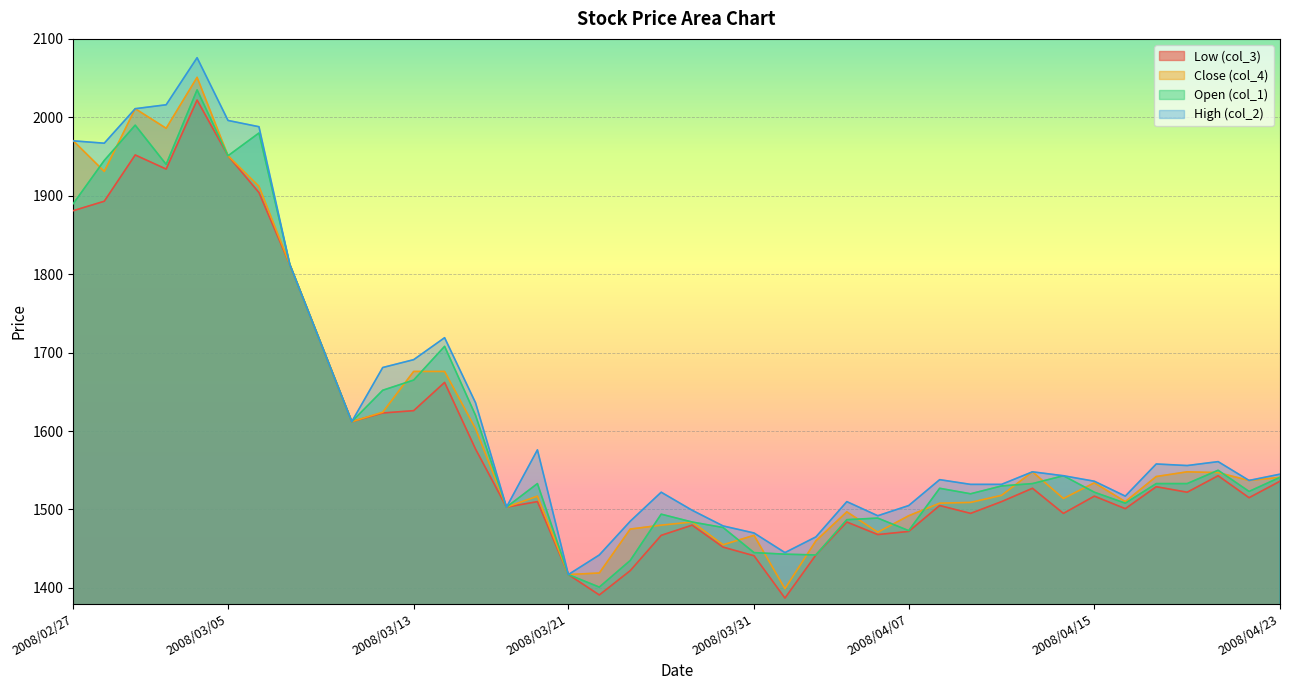

Reading left to right, list all the values displayed in this chart.

col_3: 2008/02/27=1881	2008/02/28=1893	2008/02/29=1952	2008/03/03=1934	2008/03/04=2022	2008/03/05=1951	2008/03/06=1904	2008/03/07=1812	2008/03/10=1712	2008/03/11=1612	2008/03/12=1623	2008/03/13=1626	2008/03/14=1662	2008/03/17=1577	2008/03/18=1503	2008/03/19=1510	2008/03/21=1417	2008/03/24=1391	2008/03/25=1422	2008/03/26=1467	2008/03/27=1480	2008/03/28=1452	2008/03/31=1441	2008/04/01=1387	2008/04/02=1442	2008/04/03=1484	2008/04/04=1468	2008/04/07=1472	2008/04/08=1505	2008/04/09=1495	2008/04/10=1510	2008/04/11=1527	2008/04/14=1495	2008/04/15=1517	2008/04/16=1501	2008/04/17=1529	2008/04/18=1522	2008/04/21=1543	2008/04/22=1515	2008/04/23=1536
col_4: 2008/02/27=1970	2008/02/28=1931	2008/02/29=2011	2008/03/03=1986	2008/03/04=2051	2008/03/05=1951	2008/03/06=1912	2008/03/07=1812	2008/03/10=1712	2008/03/11=1612	2008/03/12=1624	2008/03/13=1676	2008/03/14=1676	2008/03/17=1603	2008/03/18=1503	2008/03/19=1517	2008/03/21=1417	2008/03/24=1419	2008/03/25=1475	2008/03/26=1480	2008/03/27=1484	2008/03/28=1455	2008/03/31=1467	2008/04/01=1399	2008/04/02=1460	2008/04/03=1497	2008/04/04=1471	2008/04/07=1492	2008/04/08=1508	2008/04/09=1509	2008/04/10=1518	2008/04/11=1548	2008/04/14=1514	2008/04/15=1534	2008/04/16=1510	2008/04/17=1542	2008/04/18=1548	2008/04/21=1547	2008/04/22=1537	2008/04/23=1541
col_1: 2008/02/27=1890	2008/02/28=1945	2008/02/29=1990	2008/03/03=1940	2008/03/04=2035	2008/03/05=1951	2008/03/06=1980	2008/03/07=1812	2008/03/10=1712	2008/03/11=1612	2008/03/12=1652	2008/03/13=1665	2008/03/14=1708	2008/03/17=1620	2008/03/18=1503	2008/03/19=1533	2008/03/21=1417	2008/03/24=1401	2008/03/25=1435	2008/03/26=1494	2008/03/27=1484	2008/03/28=1477	2008/03/31=1445	2008/04/01=1443	2008/04/02=1442	2008/04/03=1487	2008/04/04=1489	2008/04/07=1473	2008/04/08=1527	2008/04/09=1520	2008/04/10=1530	2008/04/11=1533	2008/04/14=1543	2008/04/15=1522	2008/04/16=1508	2008/04/17=1533	2008/04/18=1533	2008/04/21=1550	2008/04/22=1523	2008/04/23=1541
col_2: 2008/02/27=1970	2008/02/28=1967	2008/02/29=2011	2008/03/03=2016	2008/03/04=2076	2008/03/05=1996	2008/03/06=1988	2008/03/07=1812	2008/03/10=1712	2008/03/11=1612	2008/03/12=1681	2008/03/13=1691	2008/03/14=1719	2008/03/17=1636	2008/03/18=1503	2008/03/19=1576	2008/03/21=1417	2008/03/24=1442	2008/03/25=1485	2008/03/26=1522	2008/03/27=1499	2008/03/28=1479	2008/03/31=1470	2008/04/01=1445	2008/04/02=1465	2008/04/03=1510	2008/04/04=1492	2008/04/07=1505	2008/04/08=1538	2008/04/09=1532	2008/04/10=1532	2008/04/11=1548	2008/04/14=1543	2008/04/15=1536	2008/04/16=1517	2008/04/17=1558	2008/04/18=1556	2008/04/21=1561	2008/04/22=1537	2008/04/23=1545